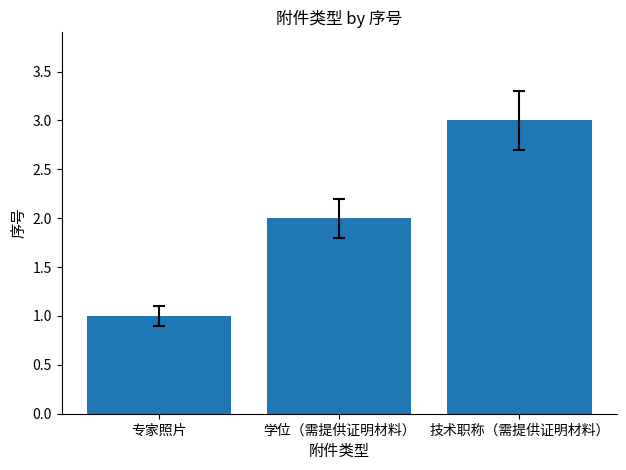

What is the difference between the second highest and minimum values?

1